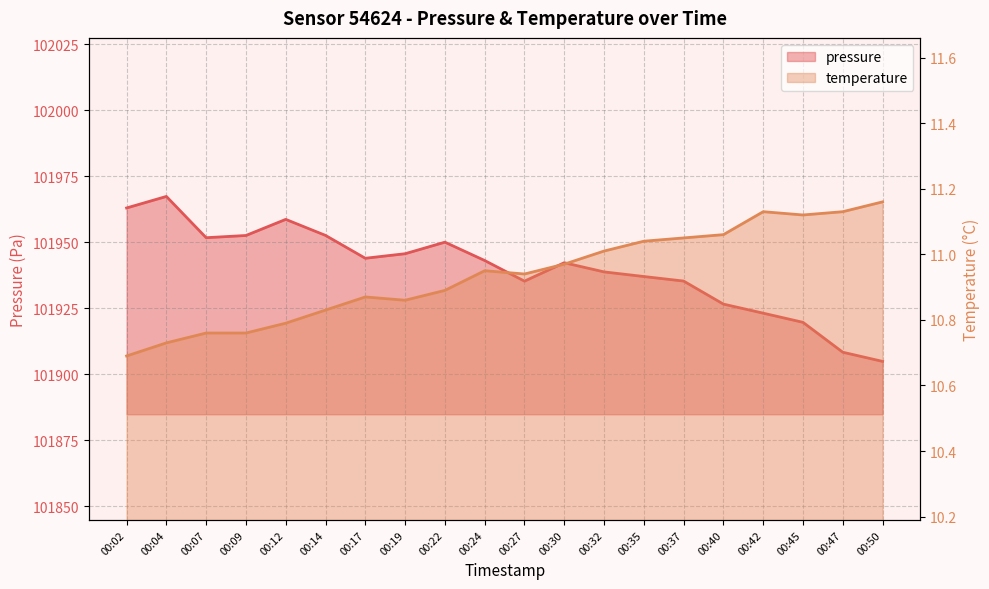

What value does the temperature series have at 00:17?

10.9